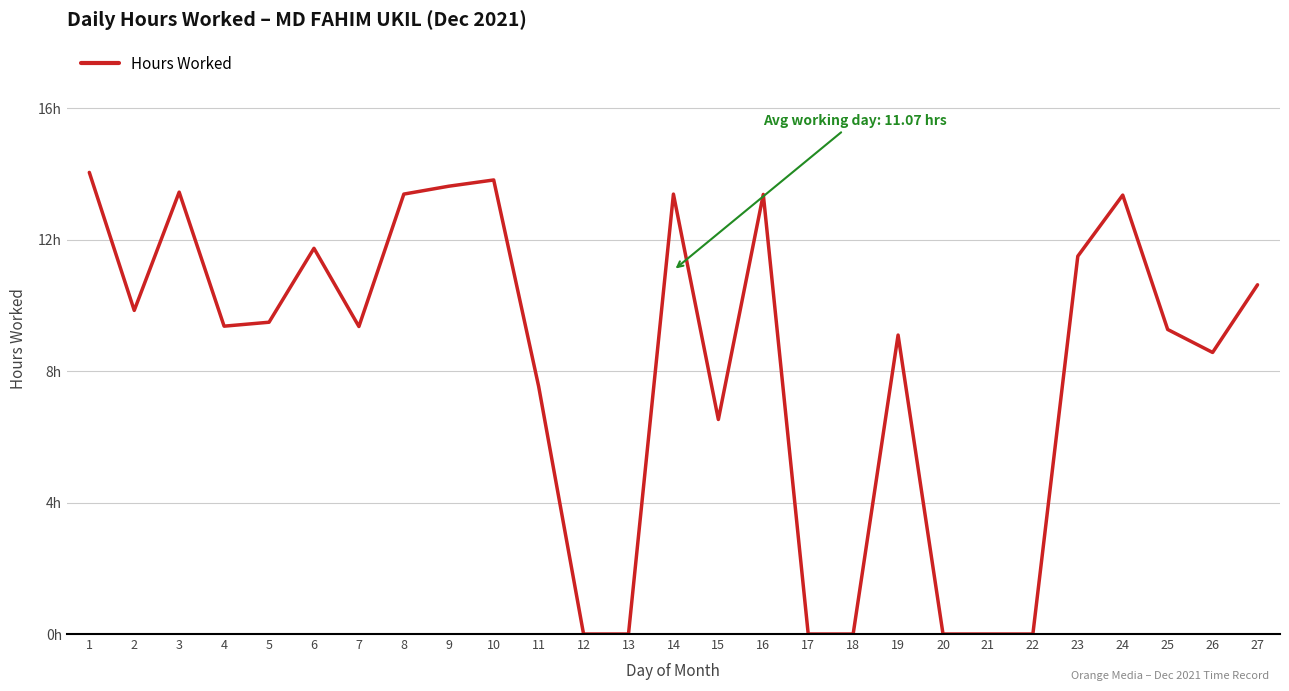

True or false: the data shows 2.5 at 27.

False